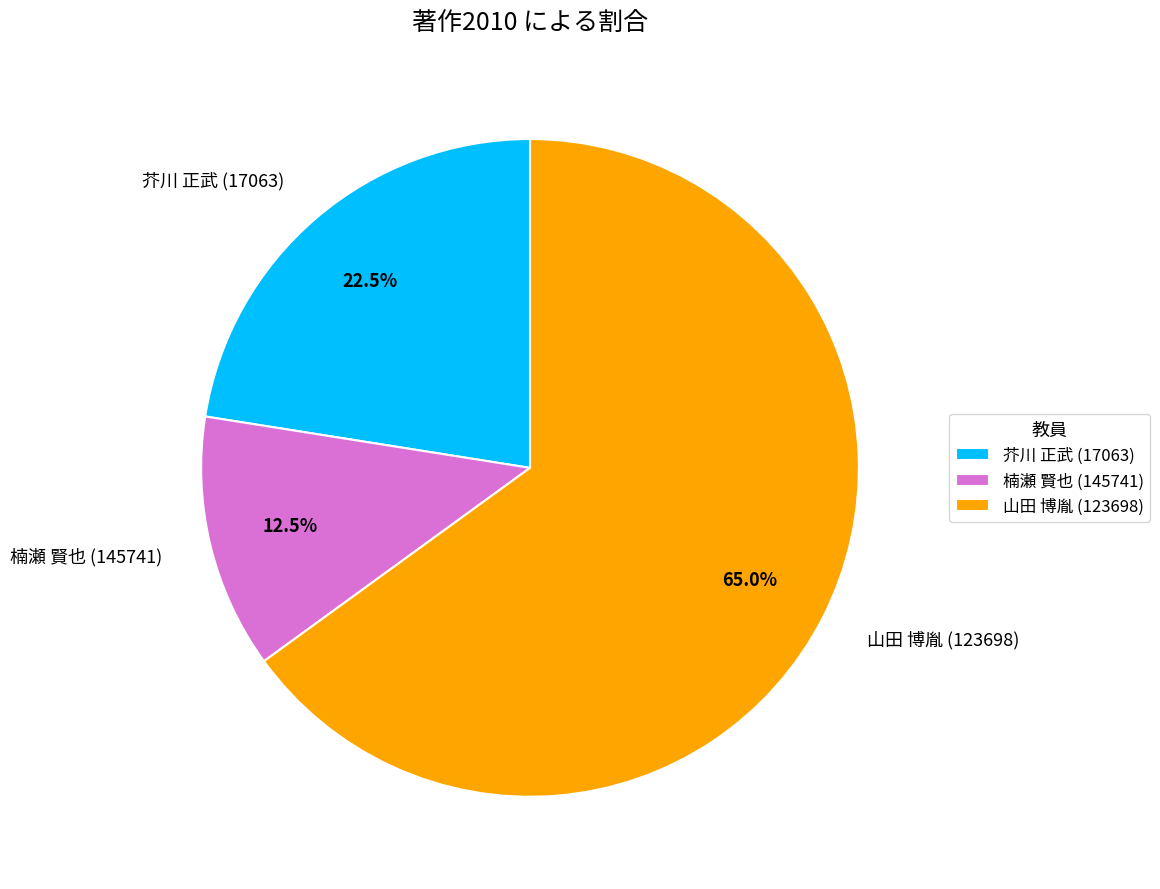

Count the number of slices in the pie.

3